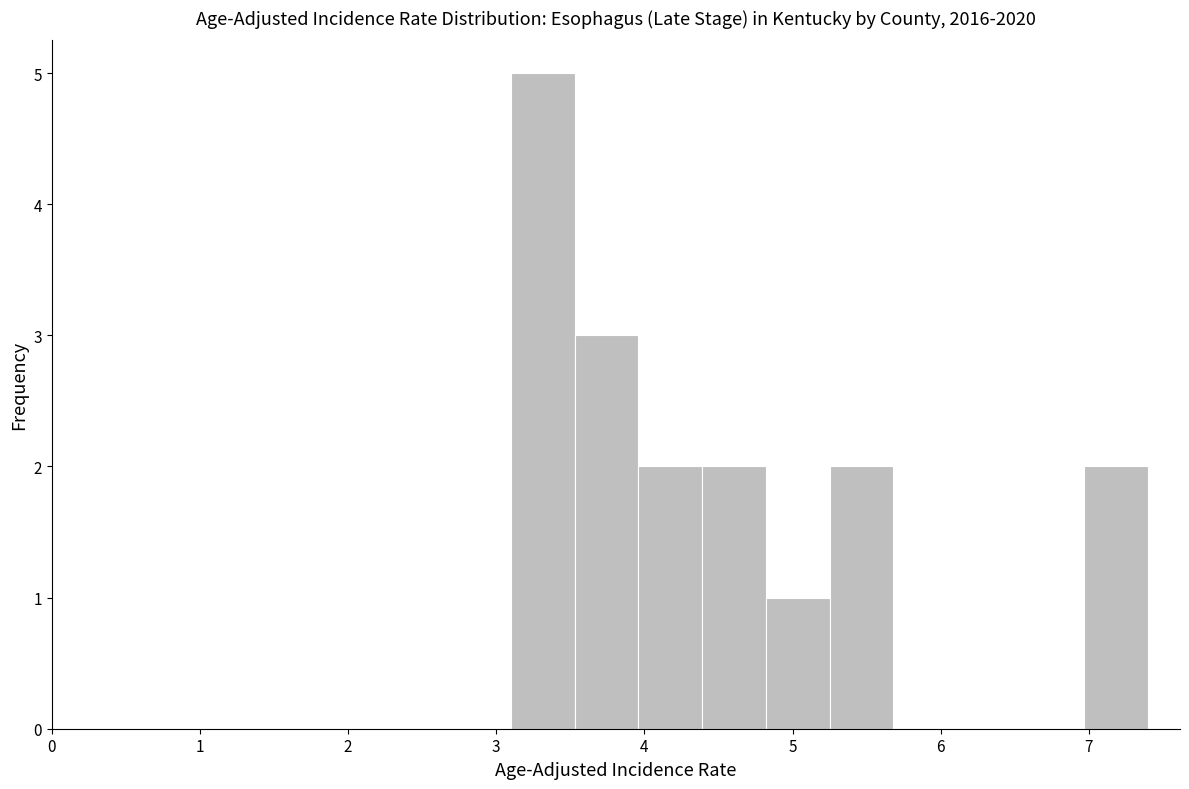

Which range on the x-axis has the tallest bar?

3.10 to 3.53